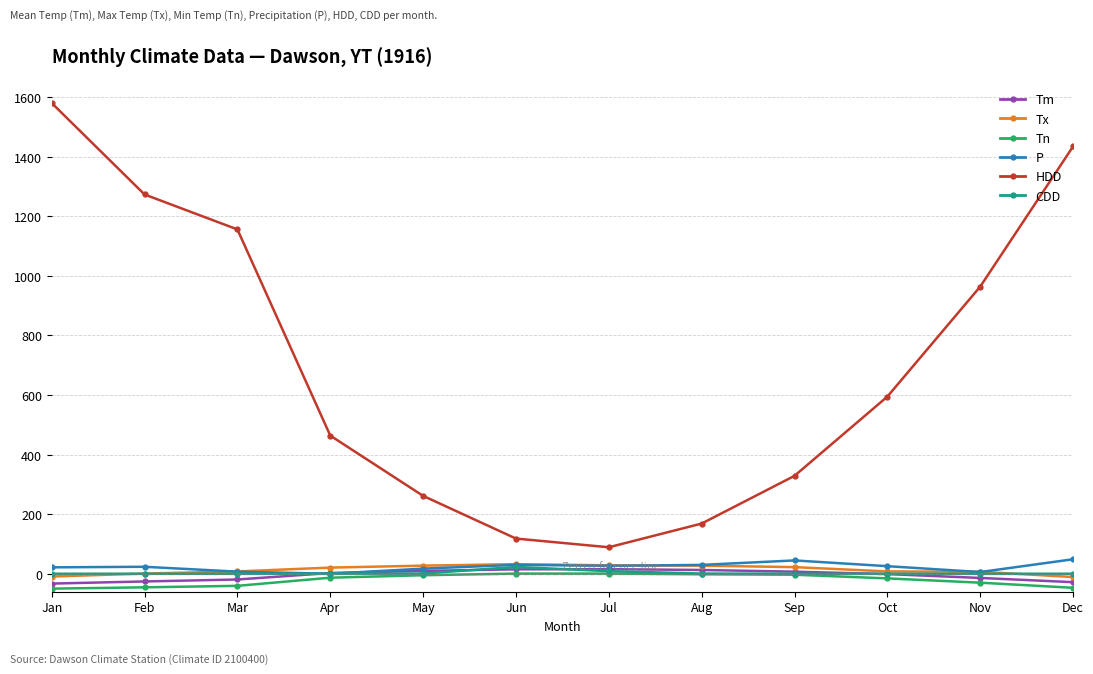

Which category has the highest value across all series?

Jan